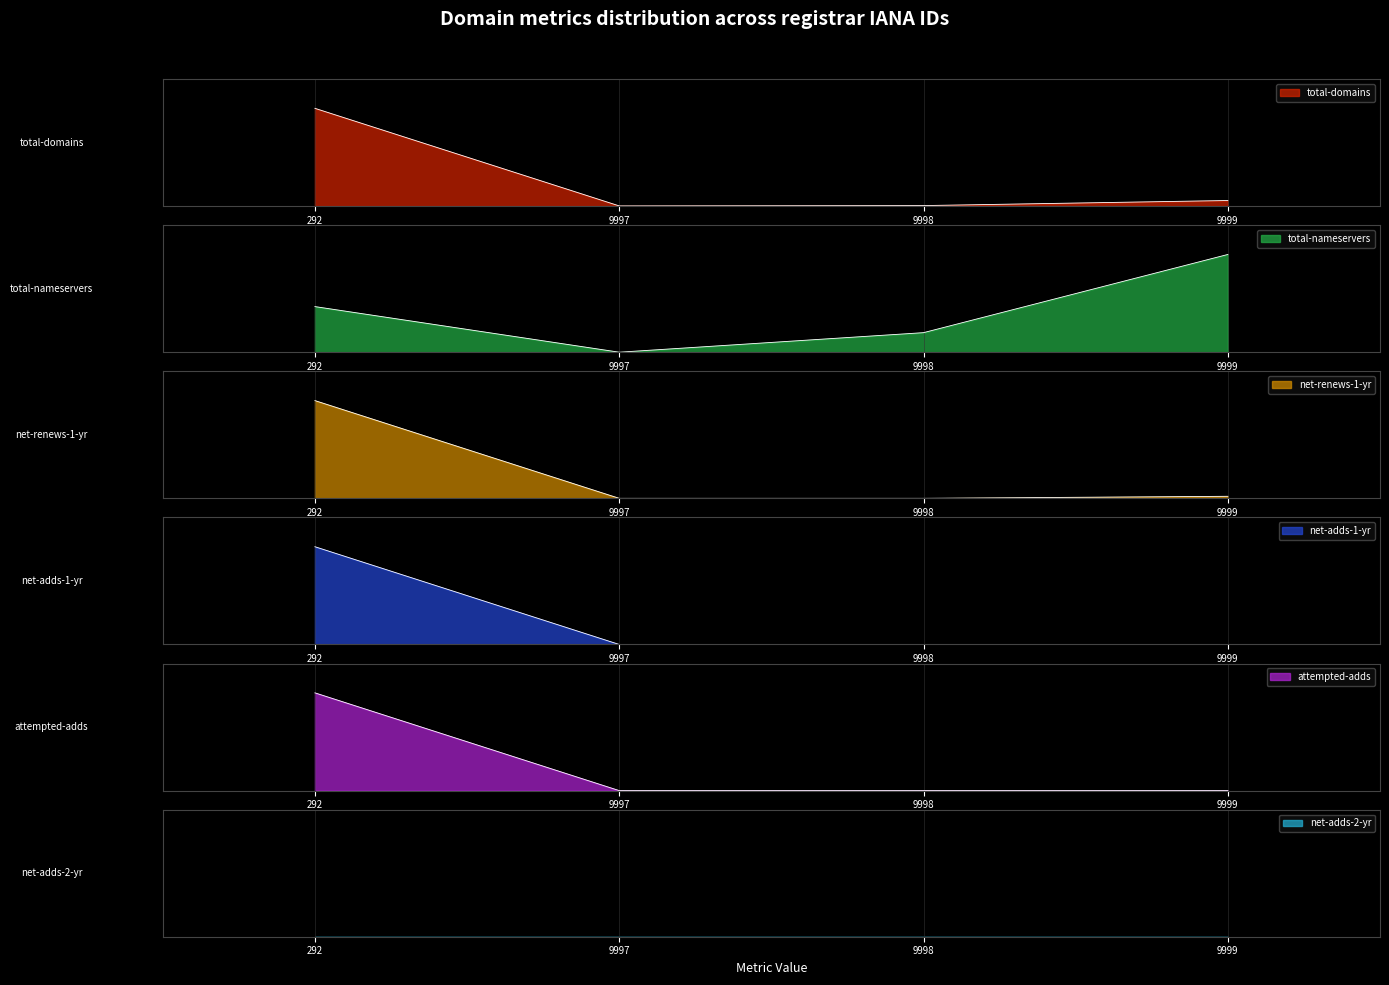

What is the total value across all series at 9998?

9